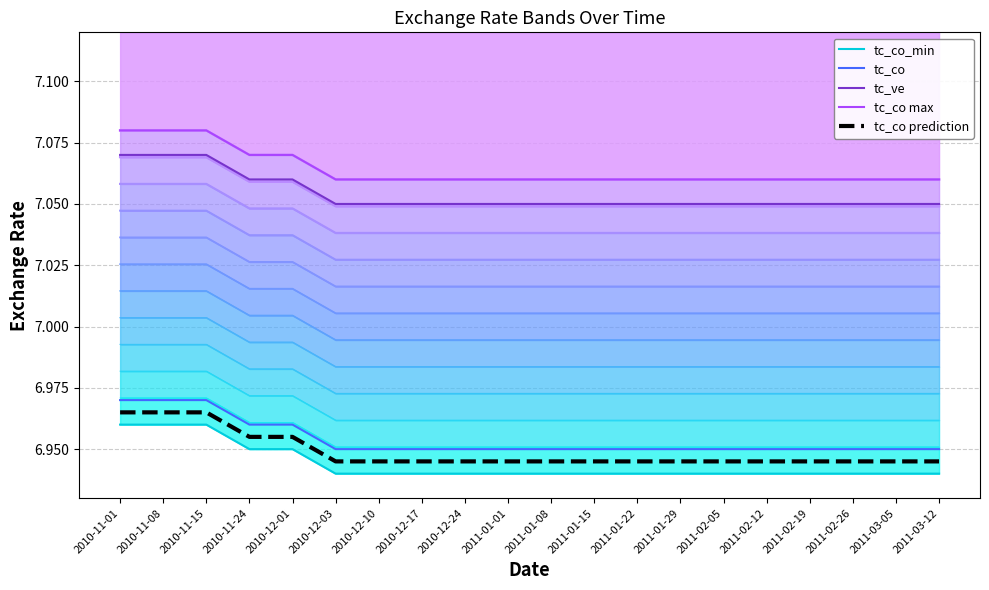

True or false: tc_co prediction and tc_co_min cross at least once.

False